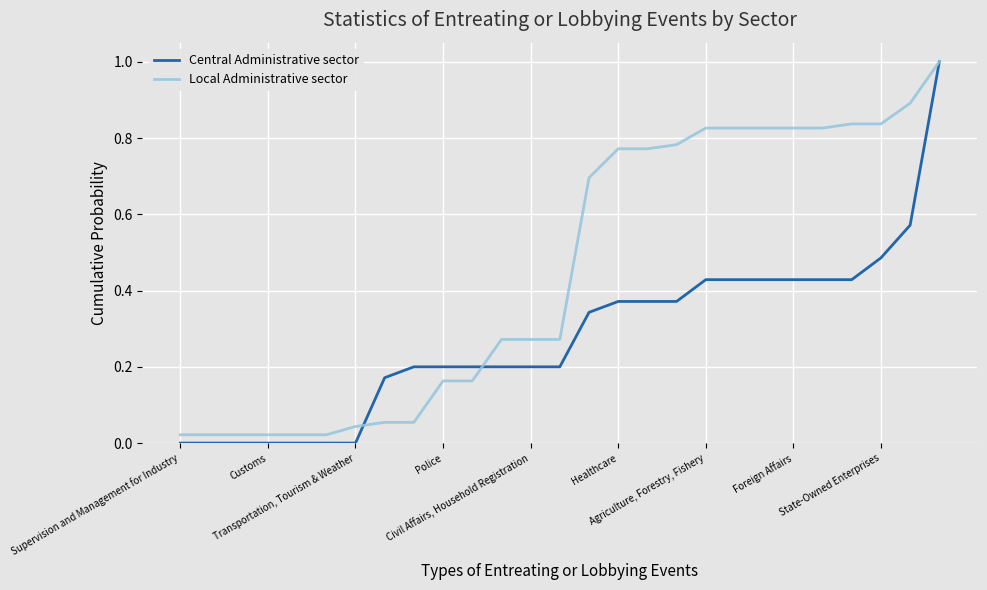

Which series has the widest spread of values?

Central Administrative sector